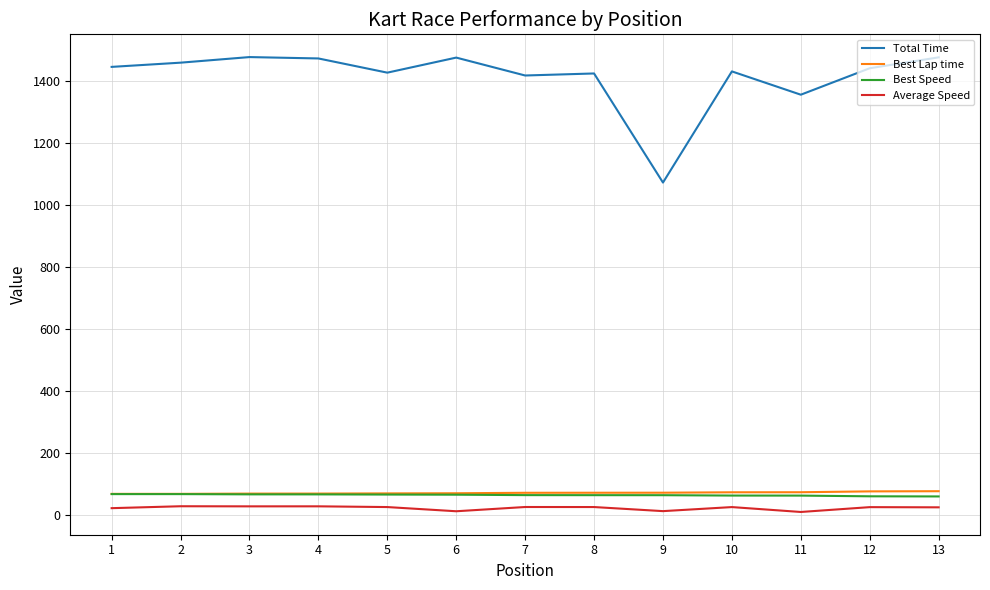

What is the total value across all series at 10?

1595.6